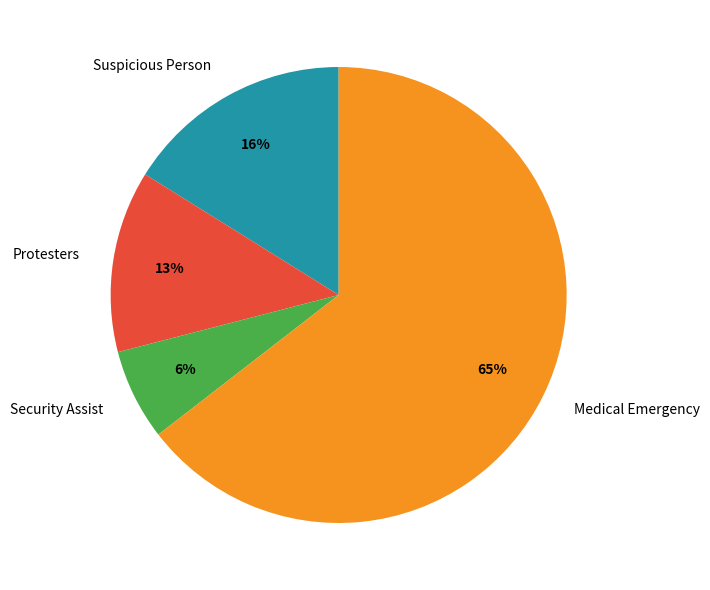

To the nearest percent, what percentage of the pie is Protesters?

13%